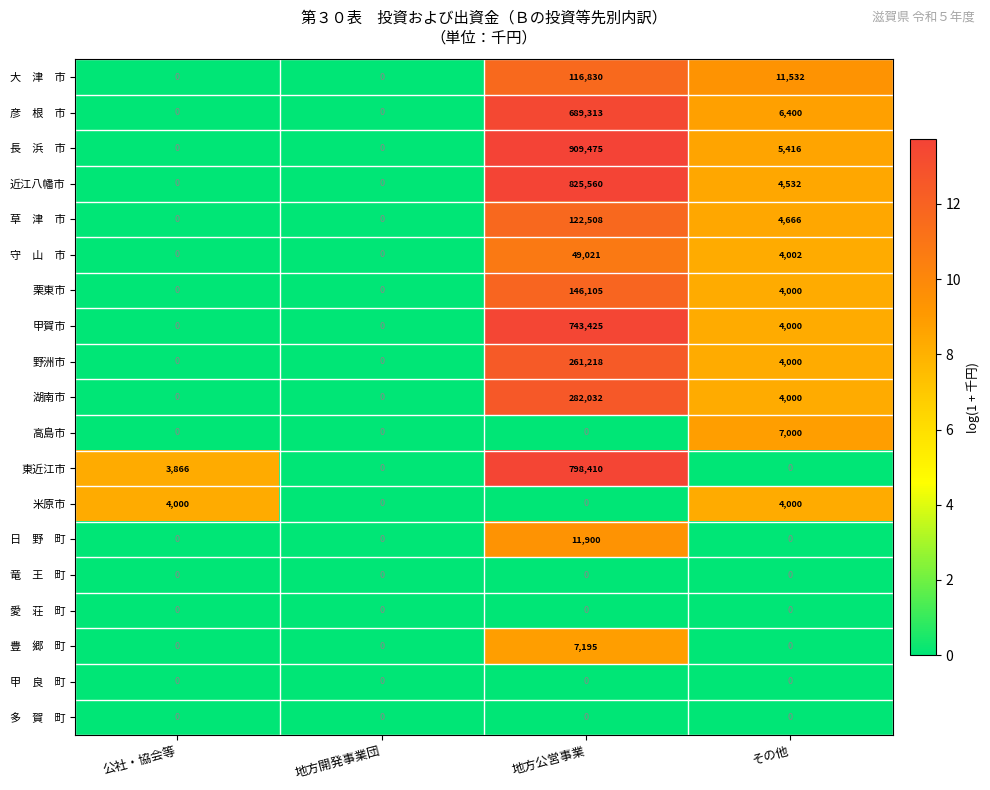

How many positive values does the 高島市 series have?

1